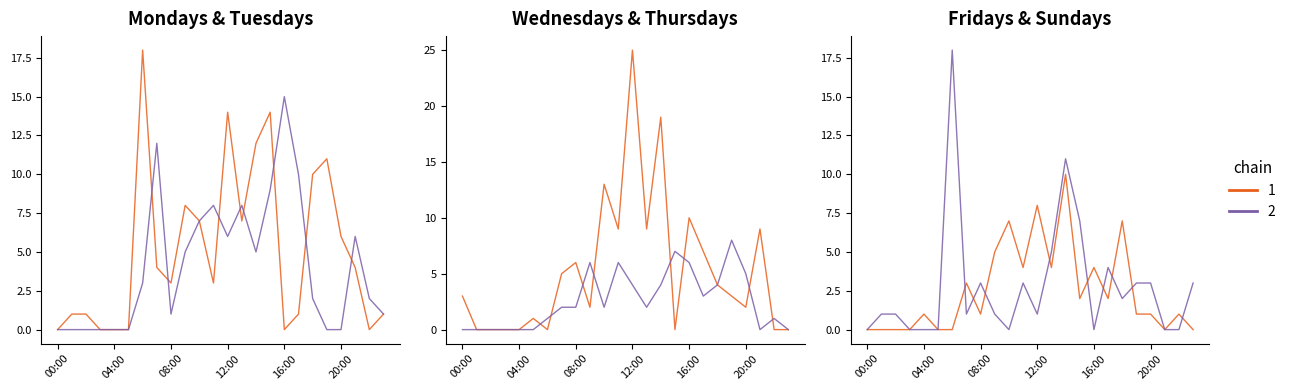

How many values in Tuesdays are above zero?

16